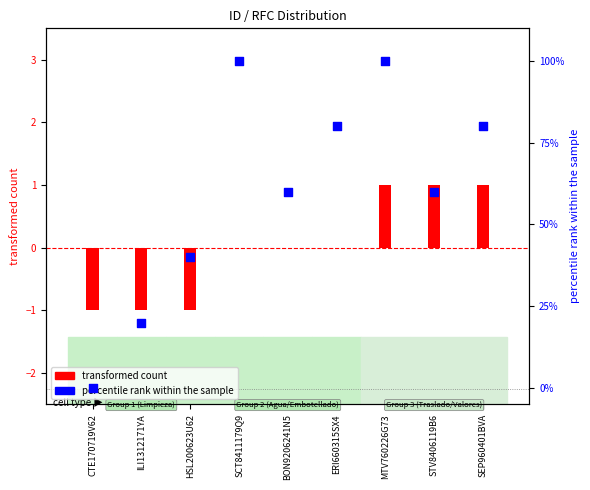

At how many categories does at least one series exceed 78?

4